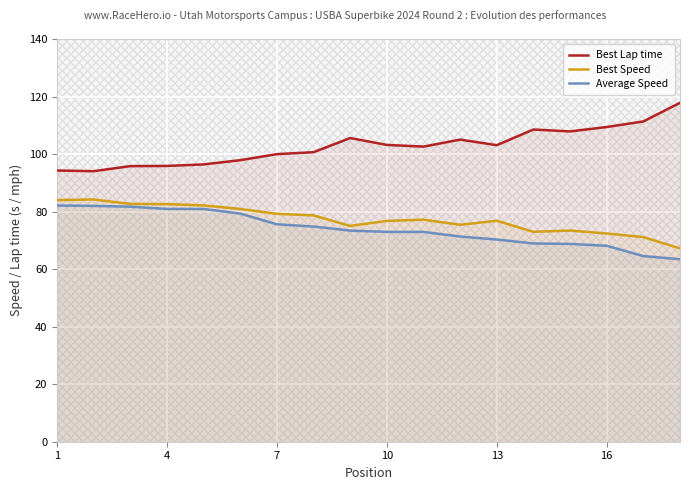

What are all the series names shown in the legend?

Best Lap time, Best Speed, Average Speed